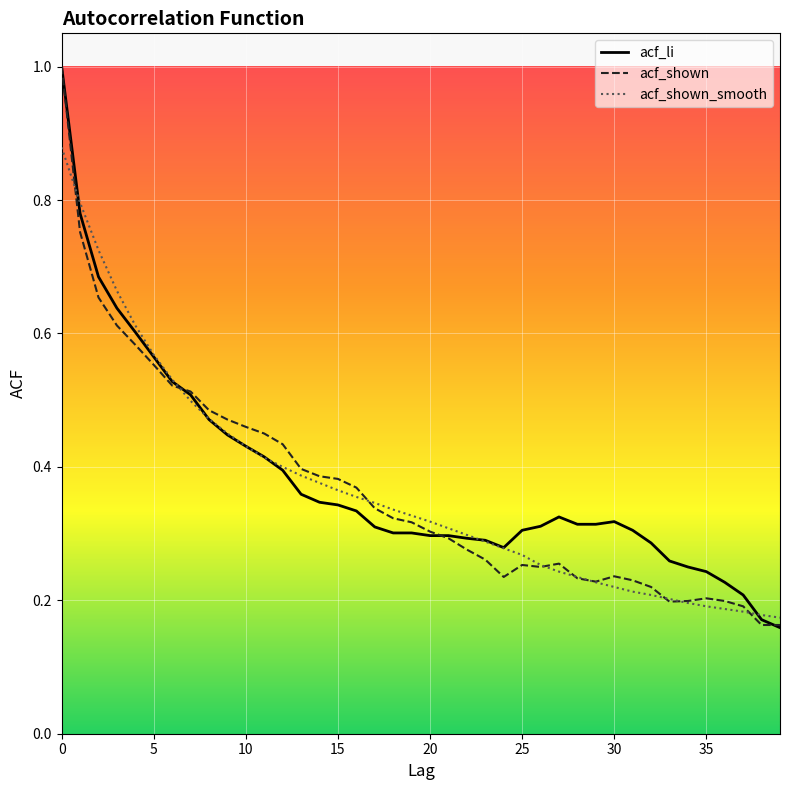

List the labels in order of acf_shown value, smallest first.

38, 39, 37, 33, 34, 36, 35, 32, 29, 31, 28, 24, 30, 26, 25, 27, 23, 22, 21, 20, 19, 18, 17, 16, 15, 14, 13, 12, 11, 10, 9, 8, 7, 6, 5, 4, 3, 2, 1, 0